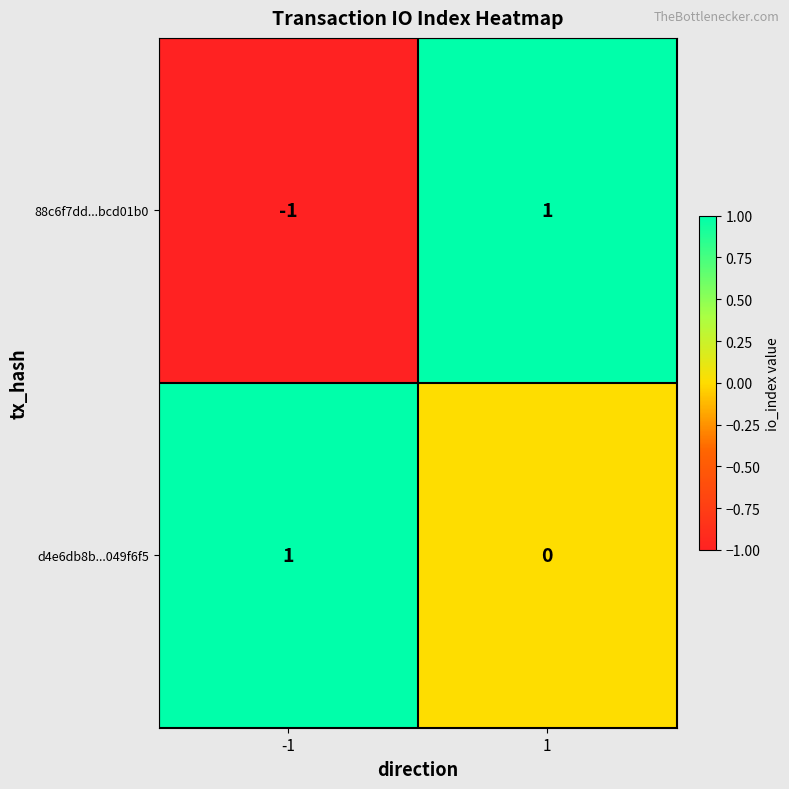

Reading left to right, what are all the values shown in this chart?

88c6f7dd...bcd01b0: -1	1
d4e6db8b...049f6f5: 1	0